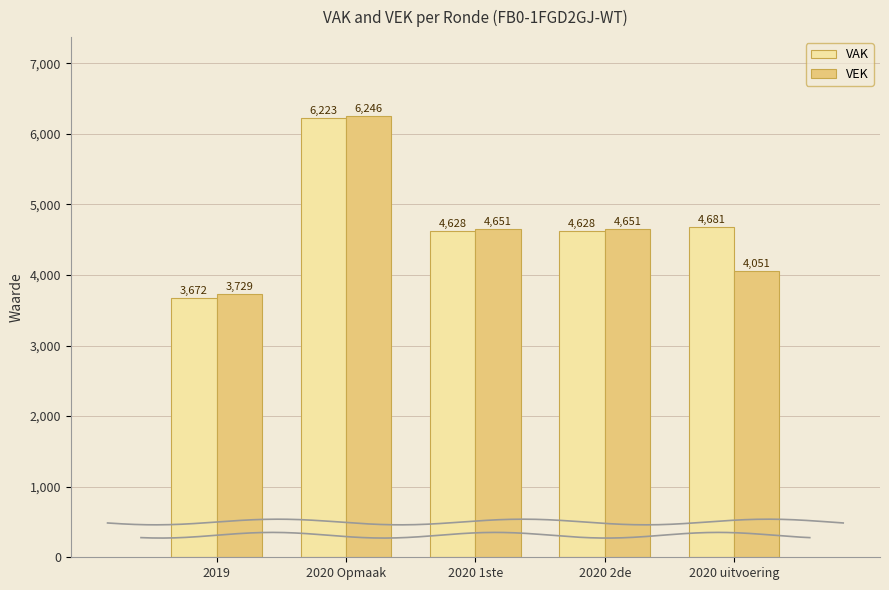

How many values in the VEK series exceed 4651?

1